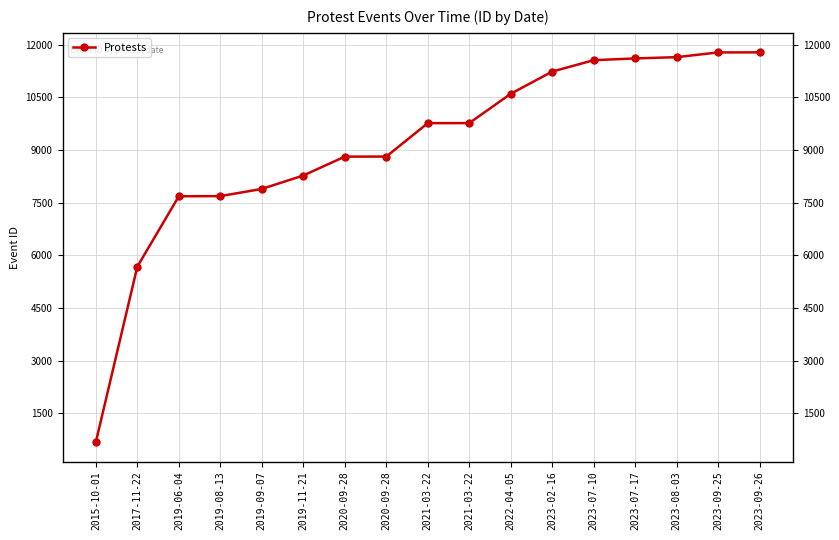

What is the ratio of the value at 2022-04-05 to the value at 2019-09-07?

1.3